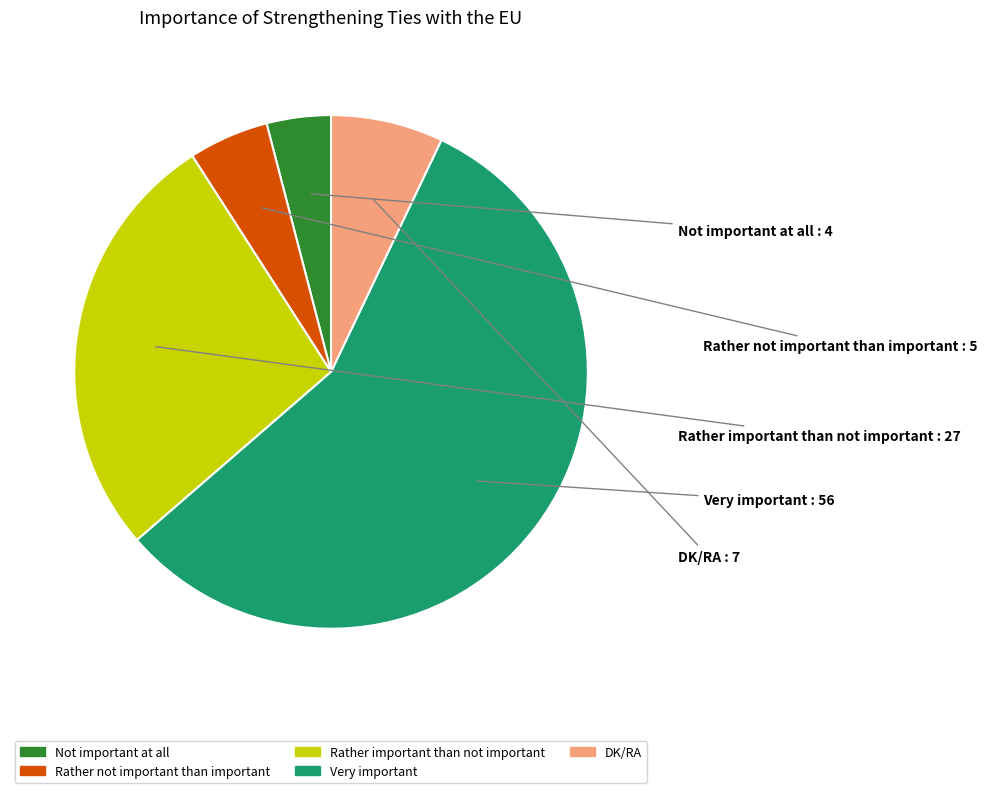

Between Rather not important than important and Rather important than not important, which is larger?

Rather important than not important